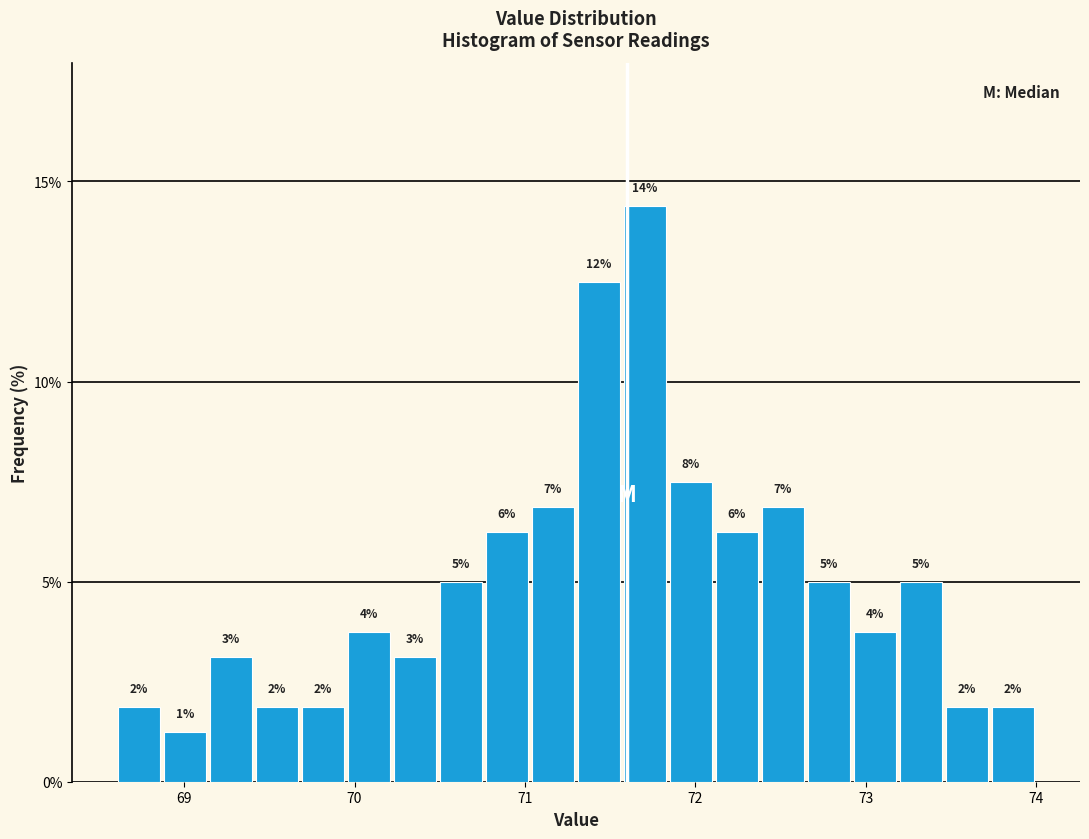

Read against the x-axis, roughly where is the centre of the tallest bar?

71.7